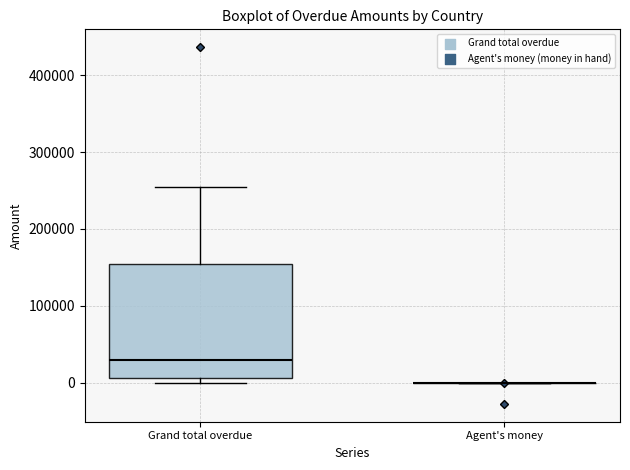

Comparing the boxes themselves (not the whiskers), which one is the tallest?

Grand total overdue